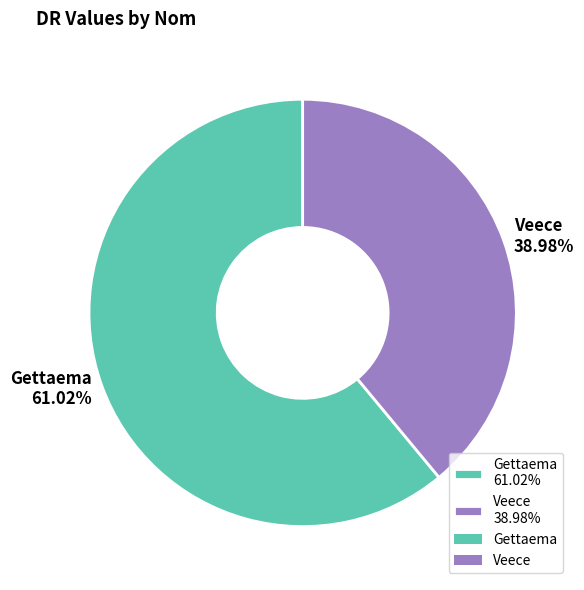

Which category accounts for the majority?

Gettaema